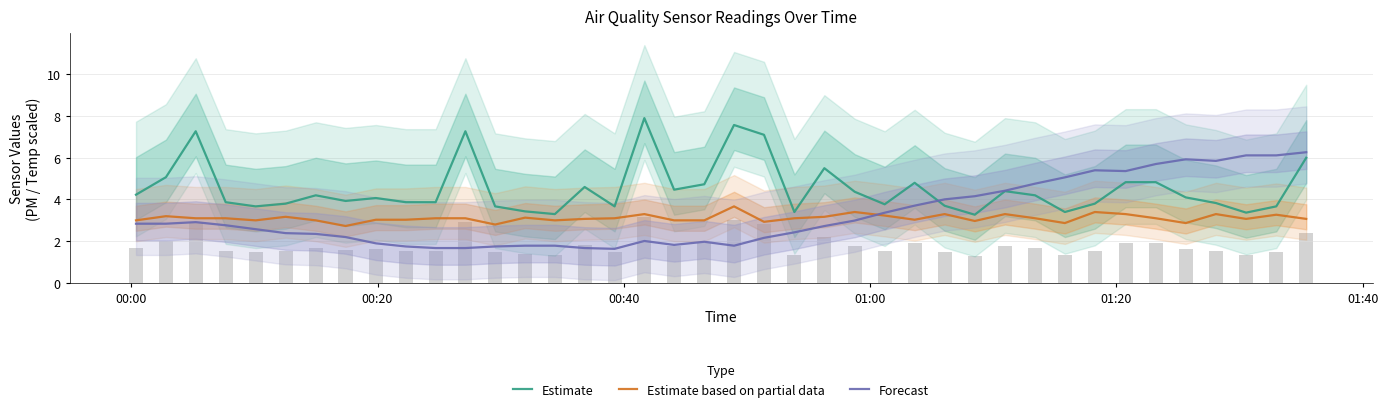

What is the sum of all Estimate values?

180.8